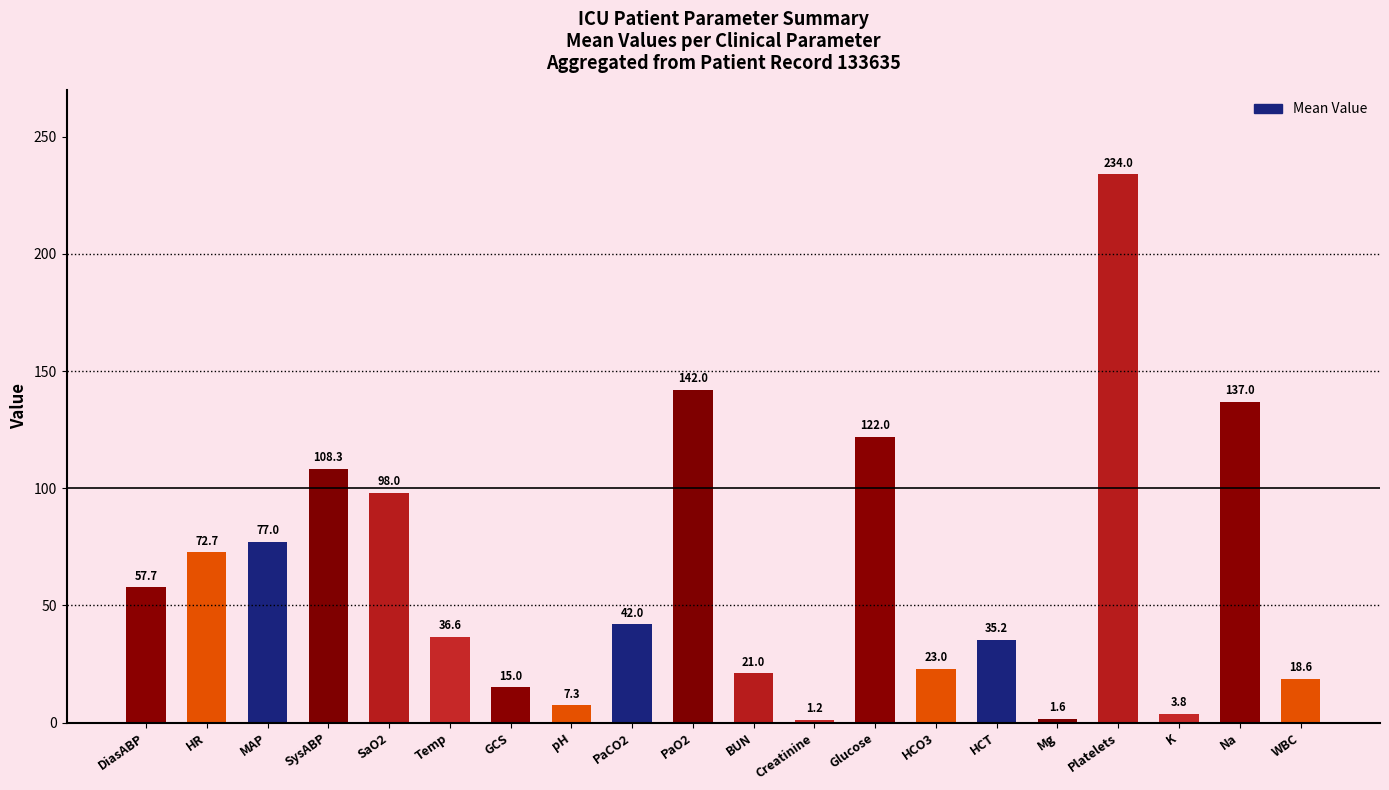

What is the label of the 12th bar from the left?

Creatinine